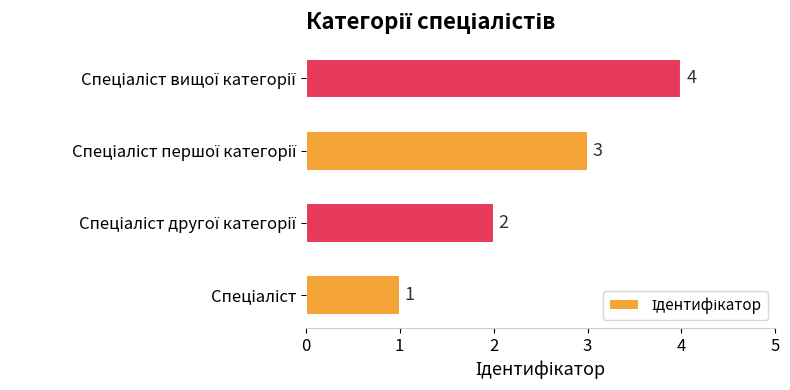

What is the maximum value shown in the chart?

4